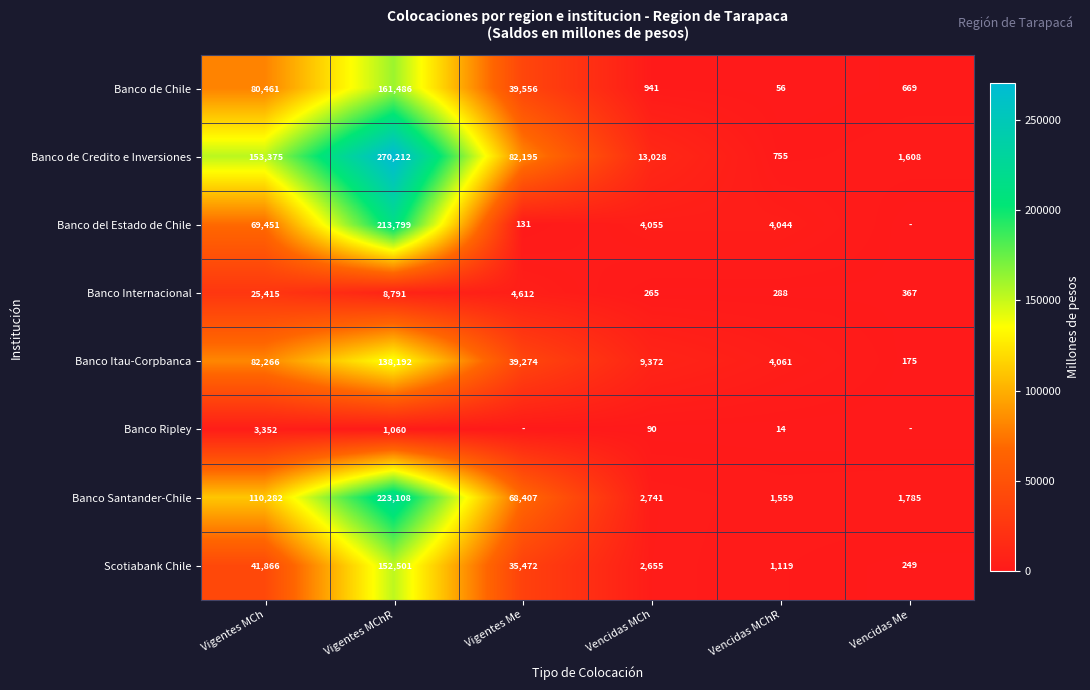

What is the sum of the Banco Santander-Chile values at Vencidas MChR and Vigentes MChR?

224667